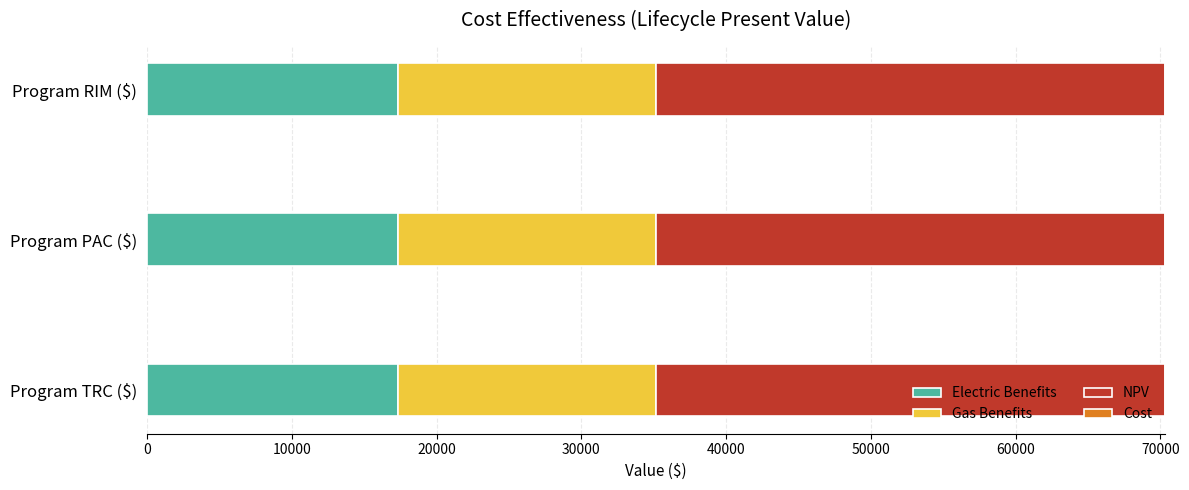

What is the total value across all series at Program TRC ($)?

70291.2